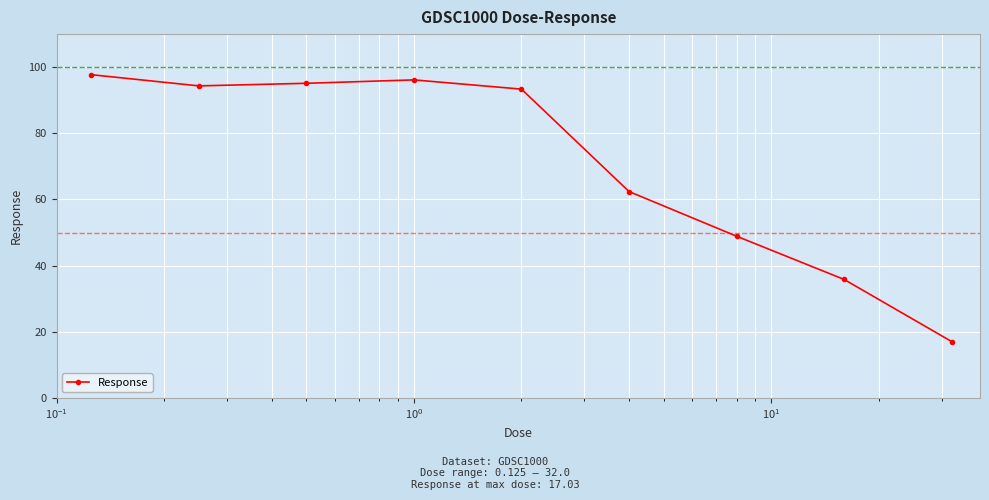

What is the average value?

71.2